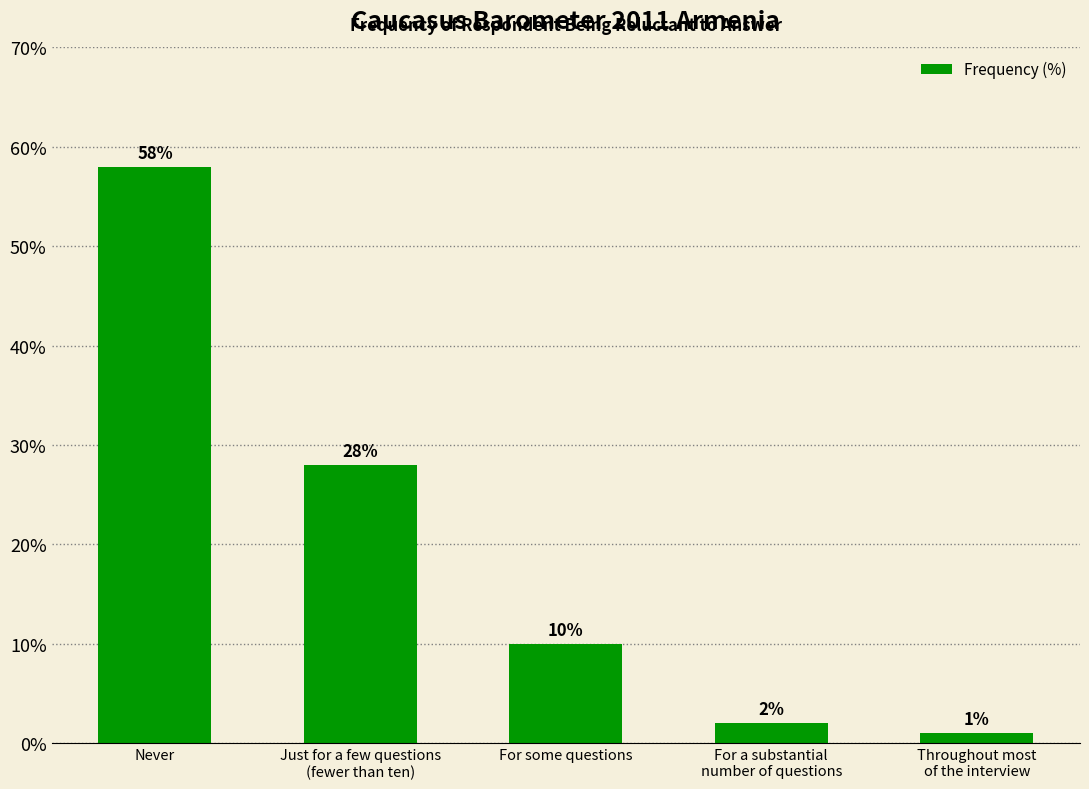

Which category has the lowest value across all series?

Throughout most
of the interview